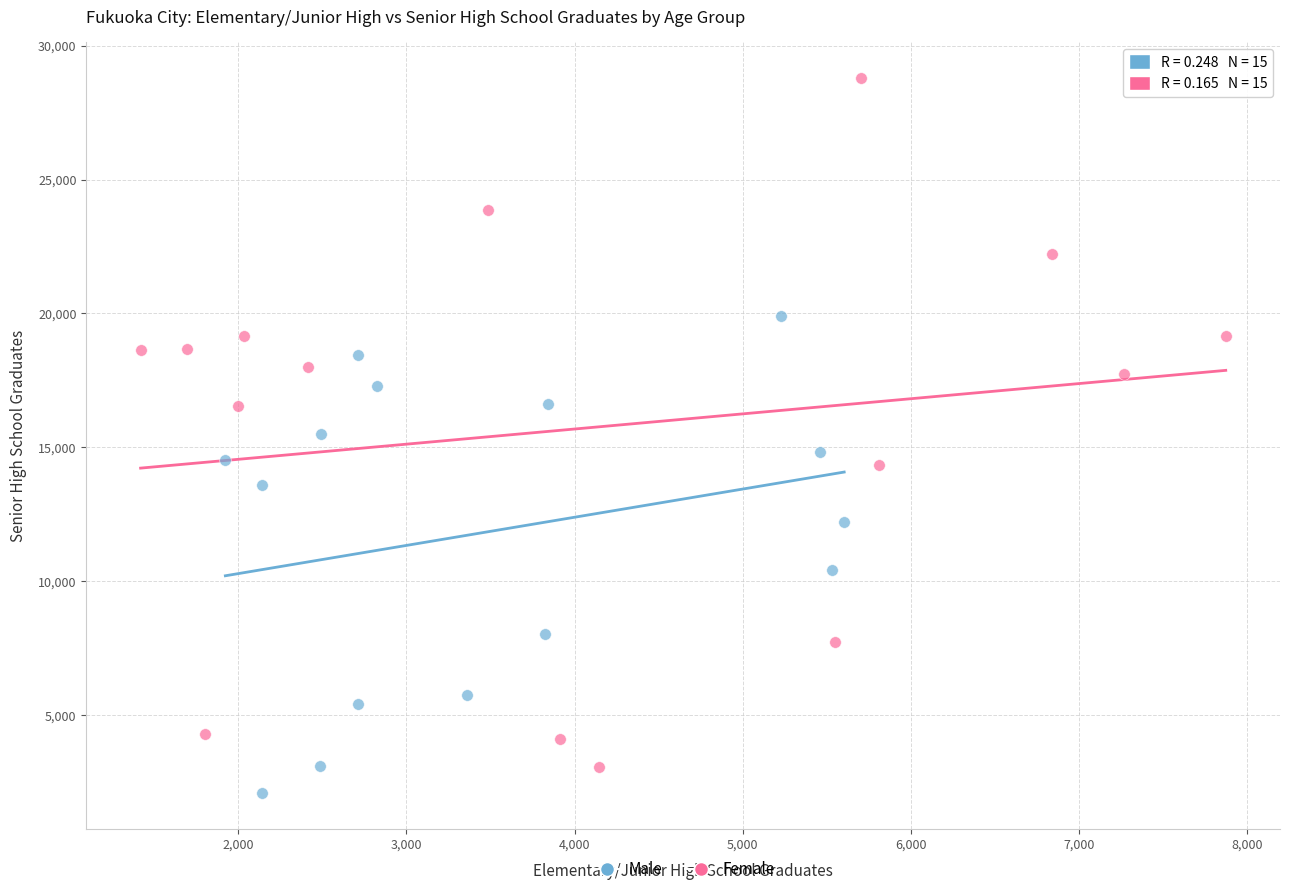

Which series has the widest spread of Y values?

Female